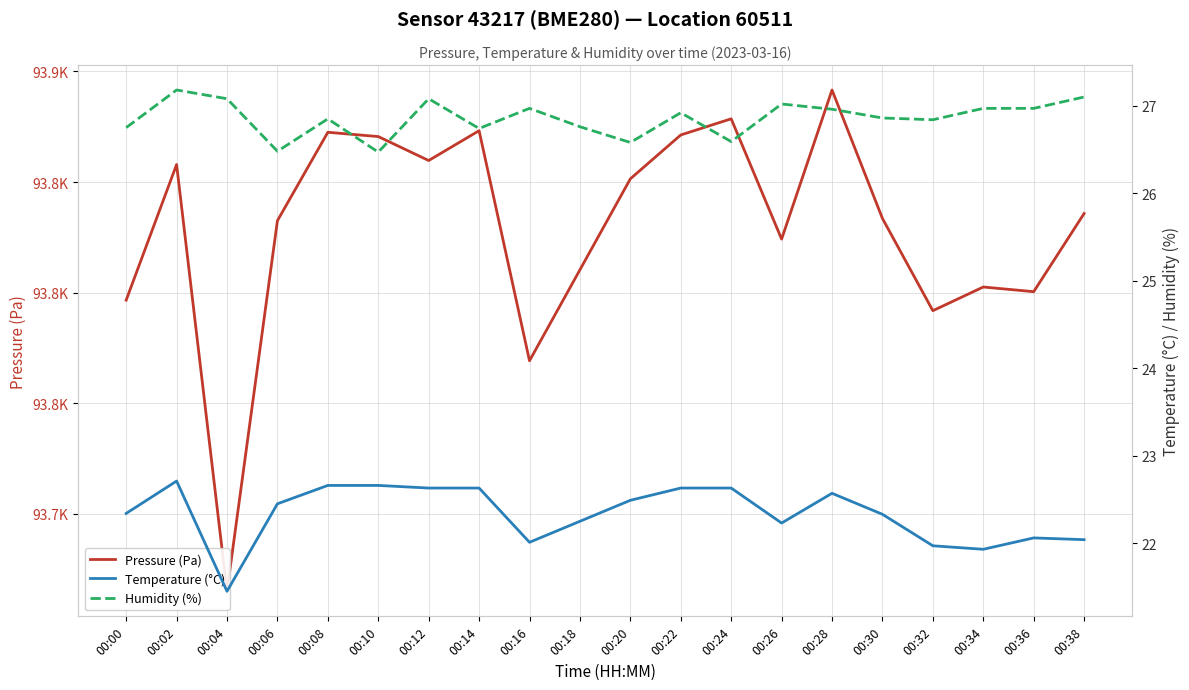

True or false: Temperature (°C) and Humidity (%) intersect in this chart.

False